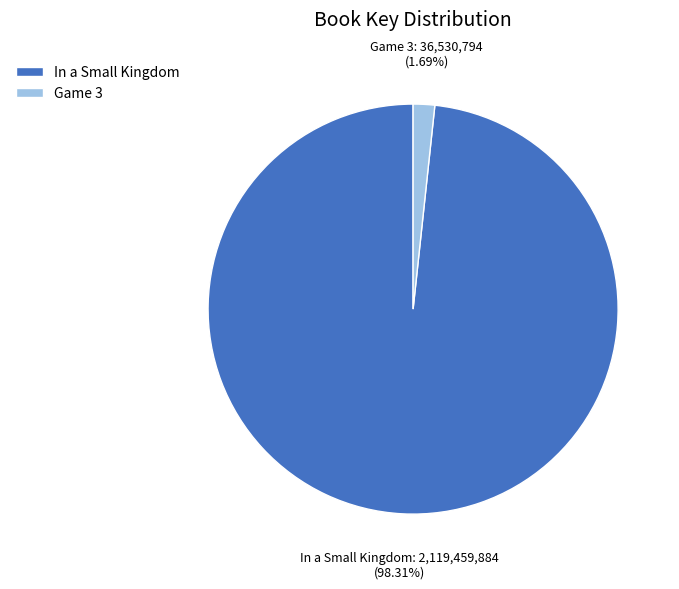

What is the smallest slice in the pie chart?

Game 3